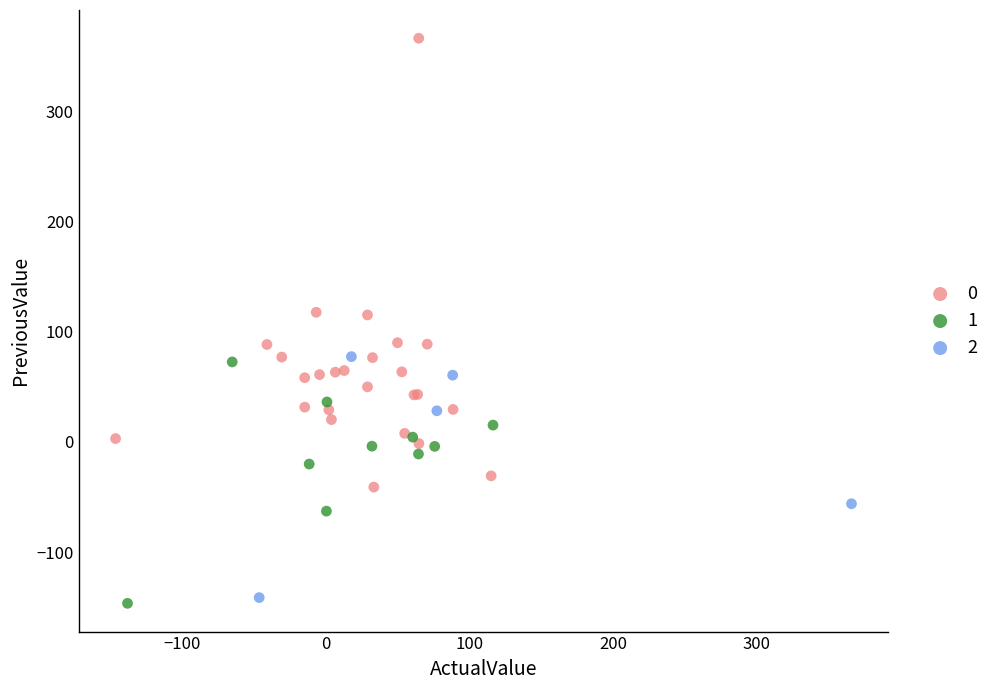

What are all the series names shown in the legend?

0, 1, 2